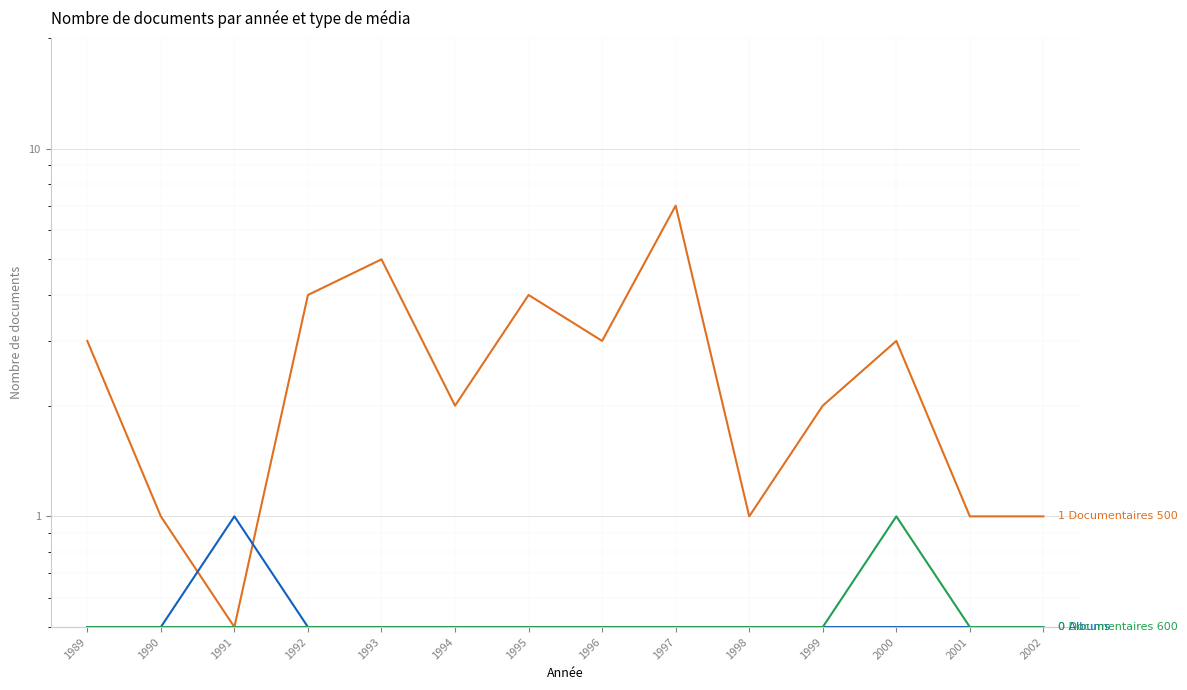

Count the Albums values in the range 0 to 1.

14